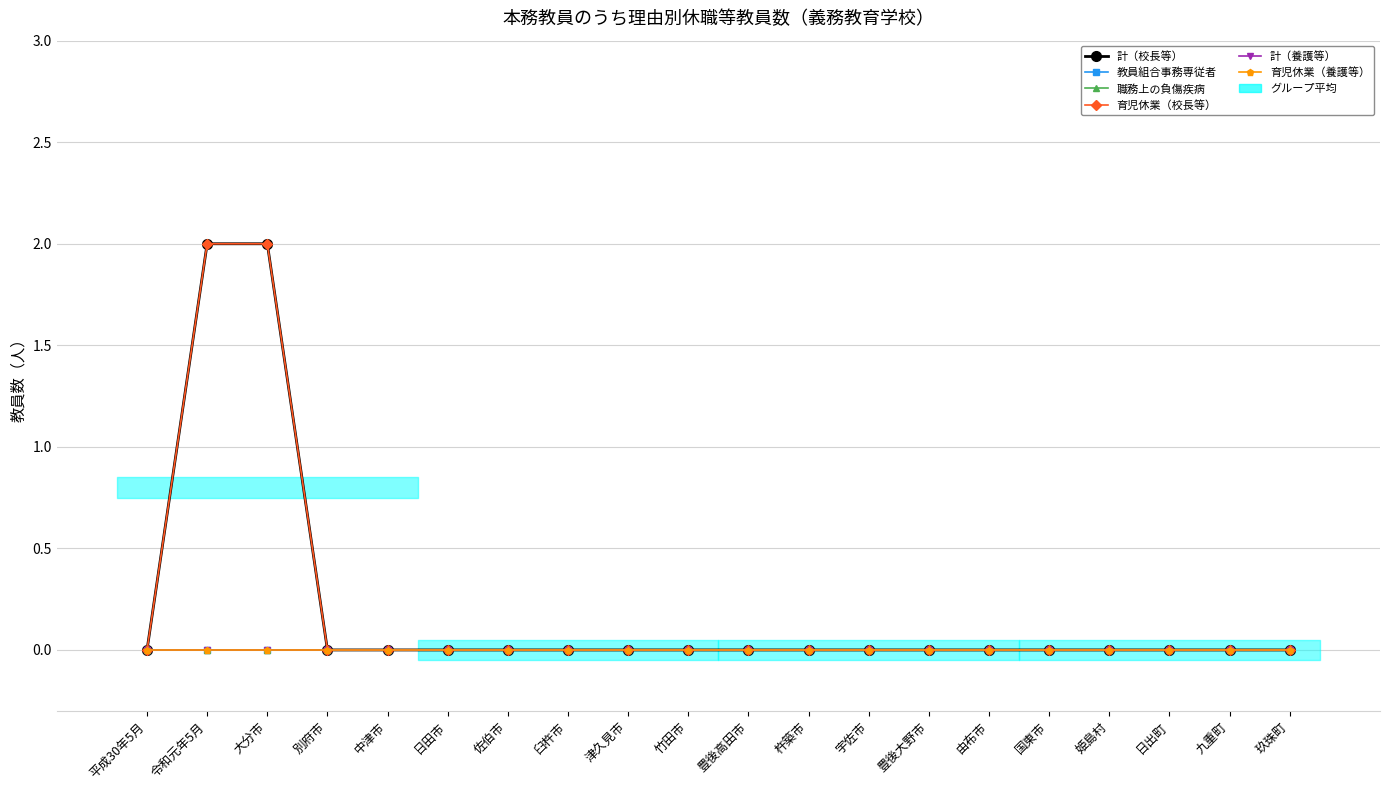

What is the label of the 19th point from the left?

九重町